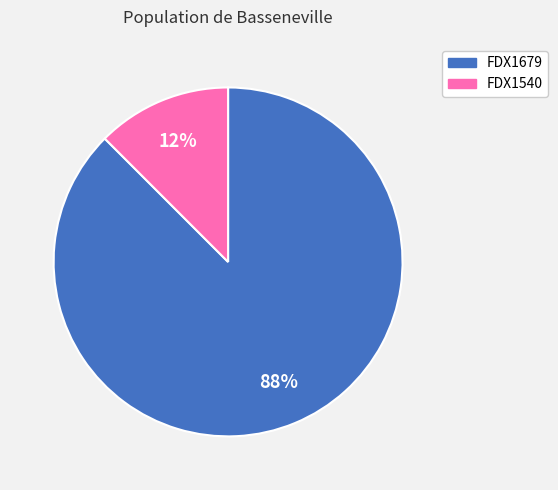

Is there a majority slice in this chart?

Yes